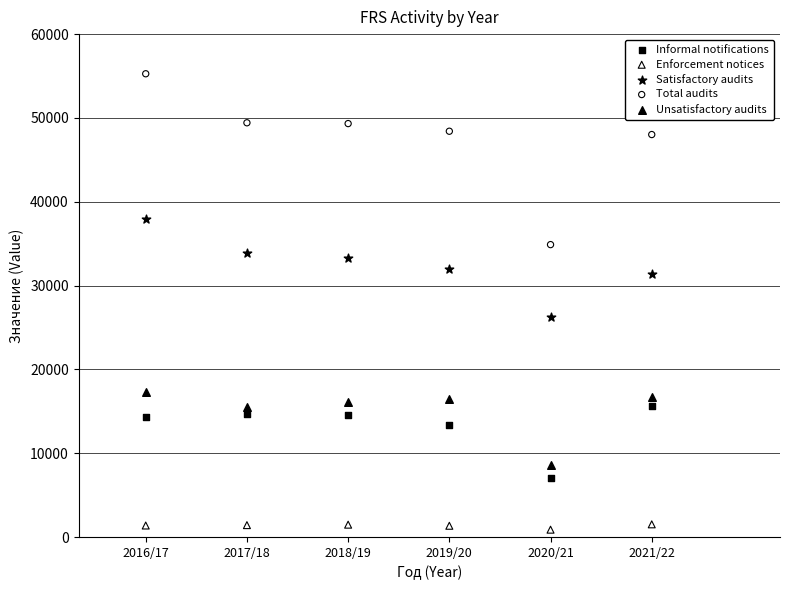

Which series has the widest spread of Y values?

Total audits